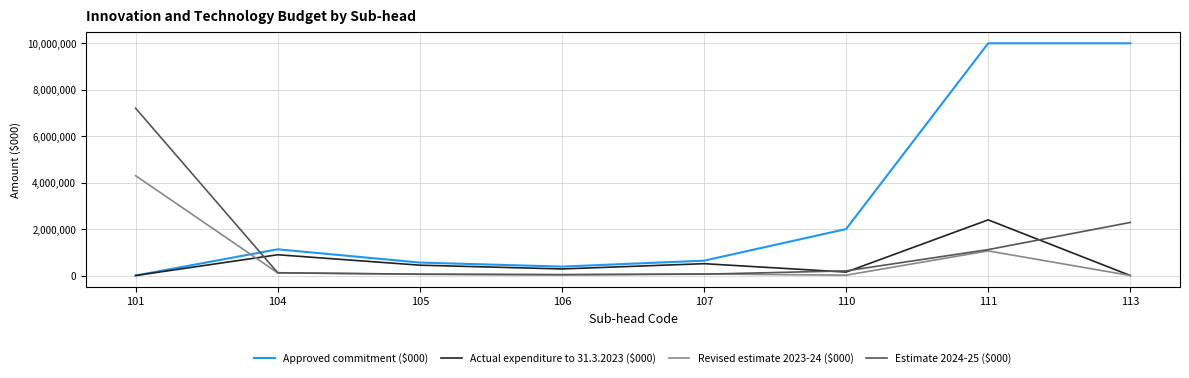

What is the sum of the Actual expenditure to 31.3.2023 ($000) values at 101 and 111?

2396573